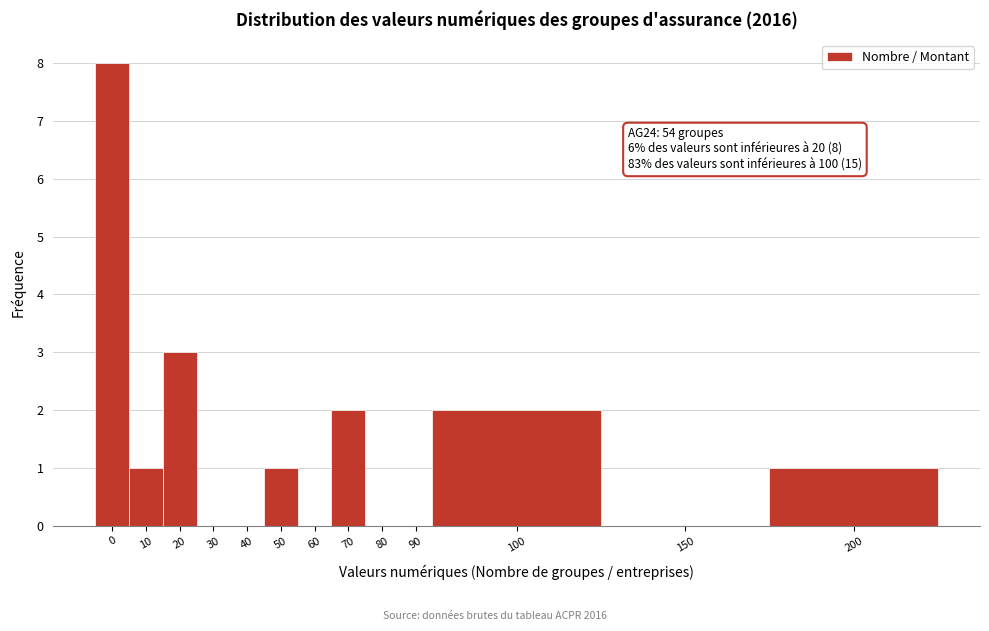

Reading left to right, transcribe all the data shown in this chart.

0=8	10=1	20=3	30=0	40=0	50=1	60=0	70=2	80=0	90=0	100=2	150=0	200=1